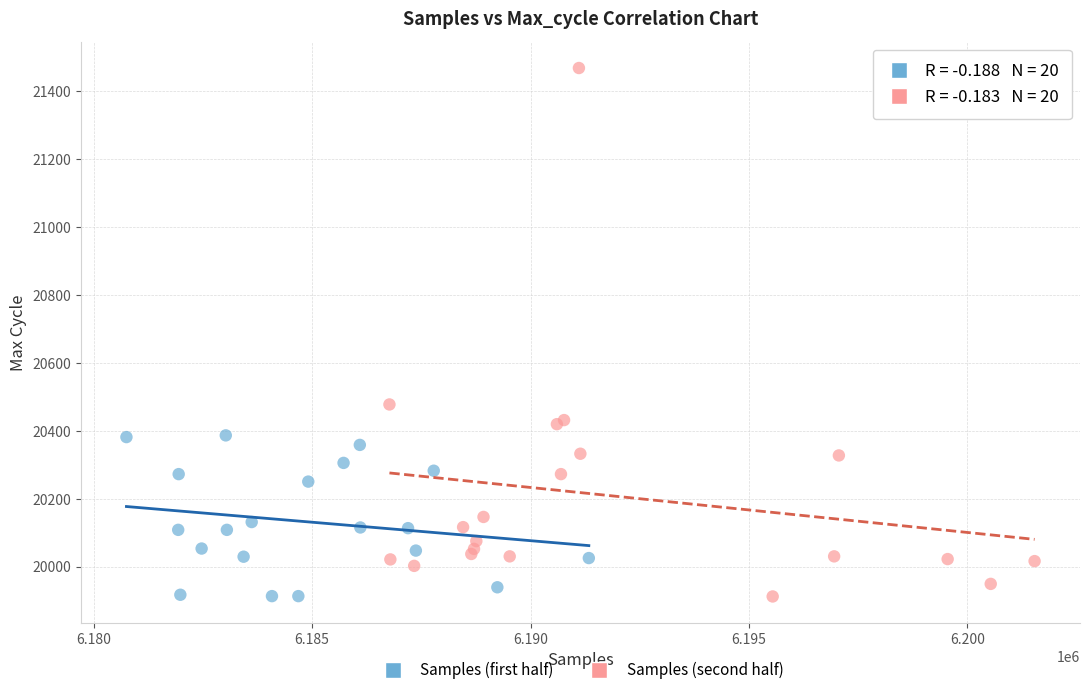

Which series contains the highest Y value?

Samples (second half)